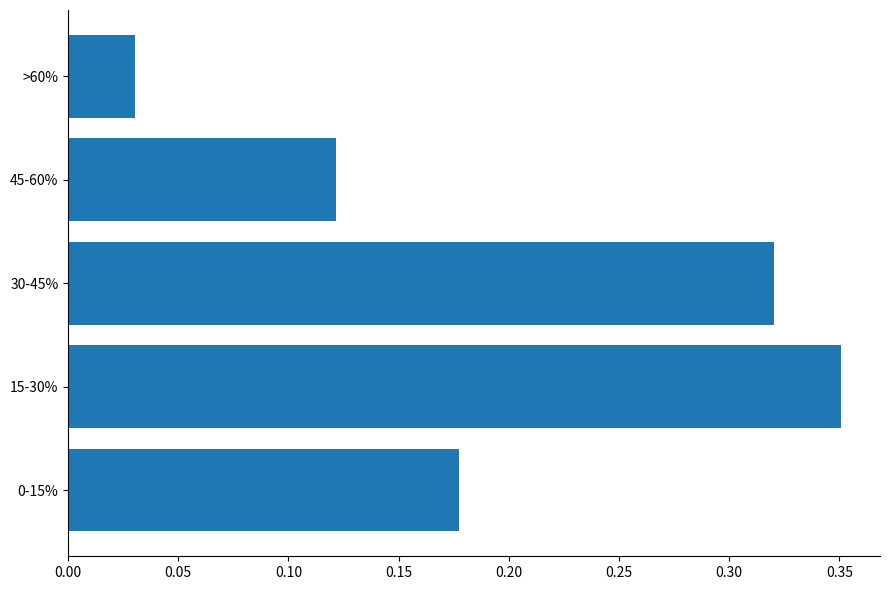

Are the bars grouped side by side (vs. stacked)?

No